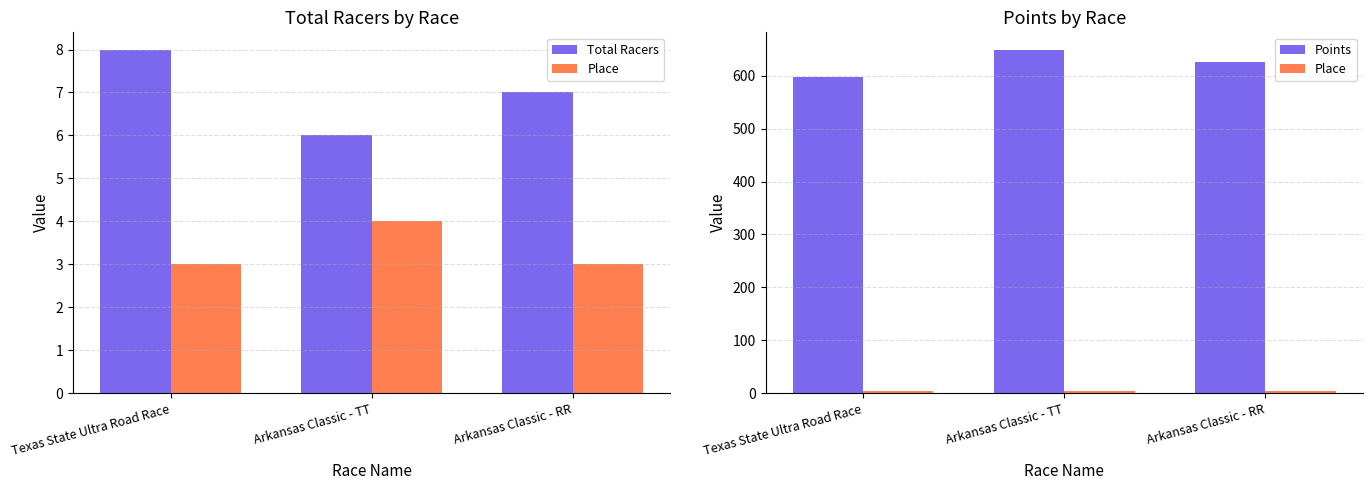

How many groups of bars are there?

3